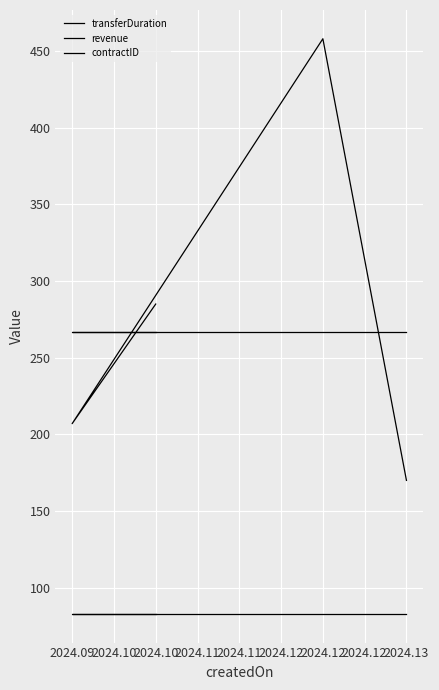

What is the value of the revenue point at the 3rd from the left?

83